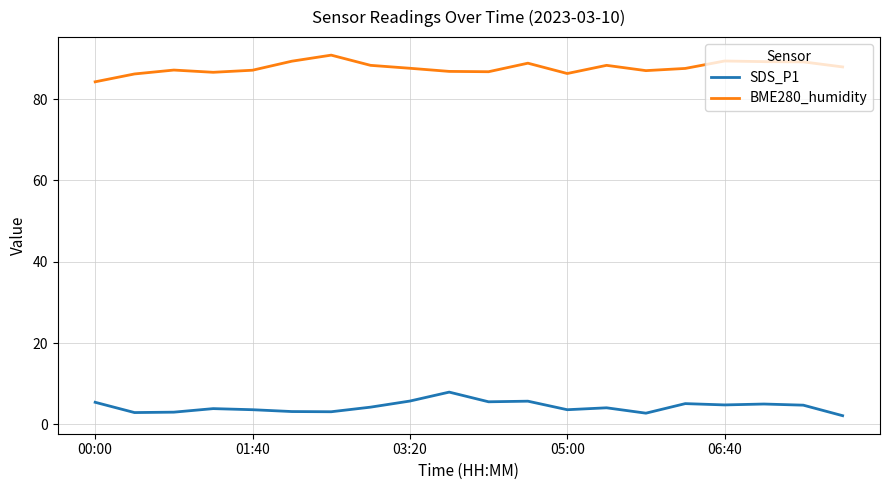

How many lines are shown in the chart?

2